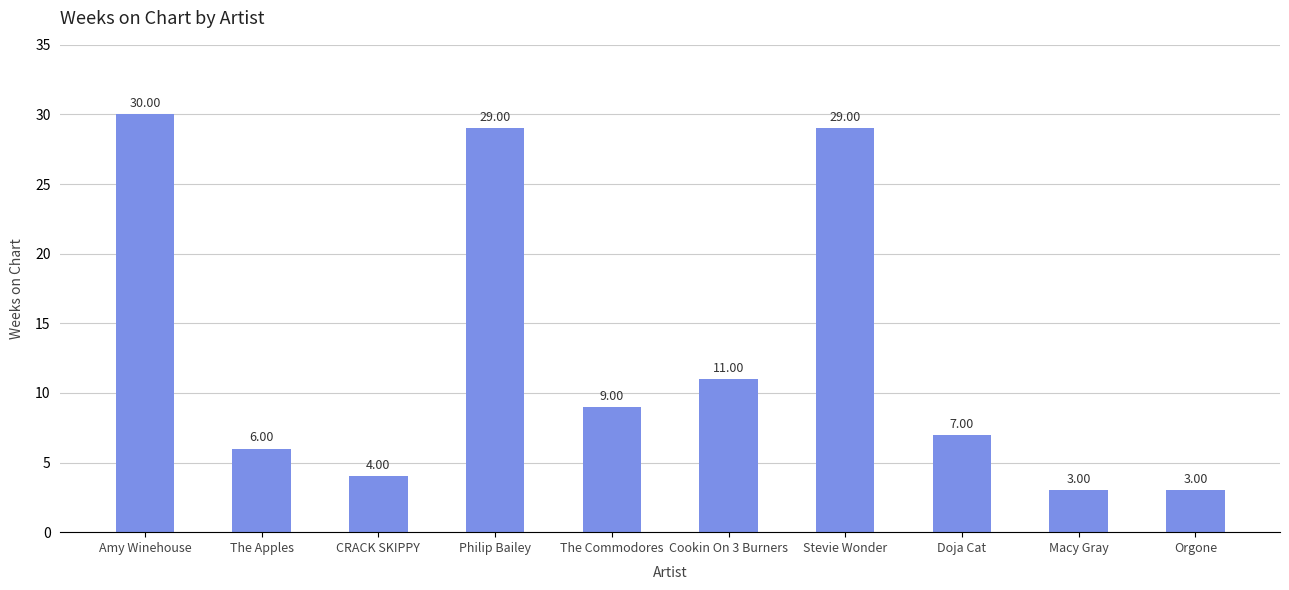

The chart shows a value of 29 at Philip Bailey. True or false?

True